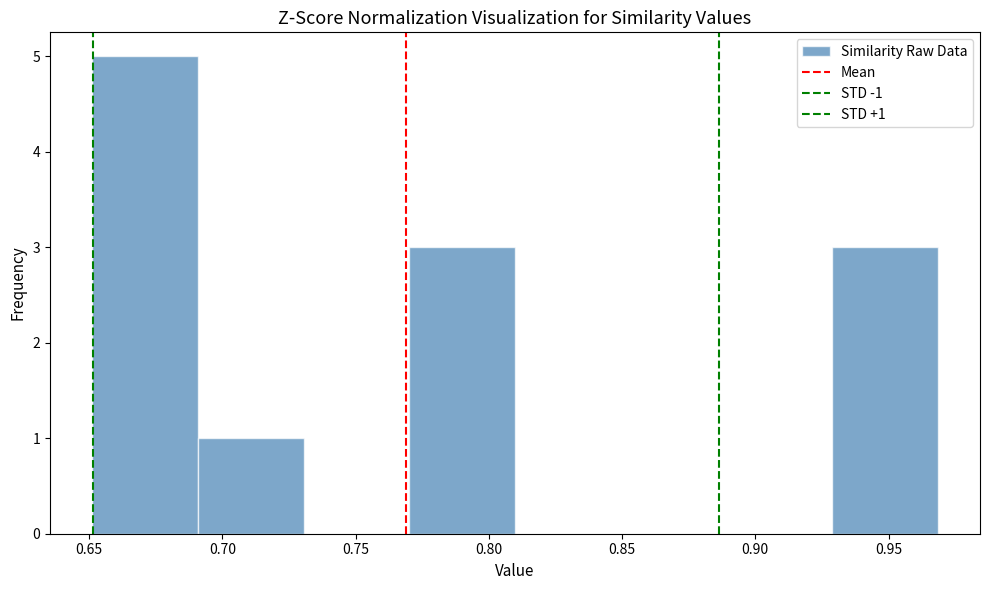

Which range on the x-axis has the tallest bar?

0.65 to 0.69